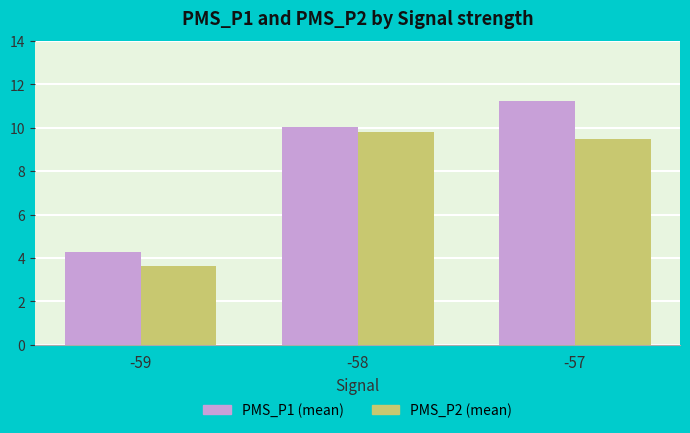

Which series has the largest range (max minus min)?

PMS_P1 (mean)